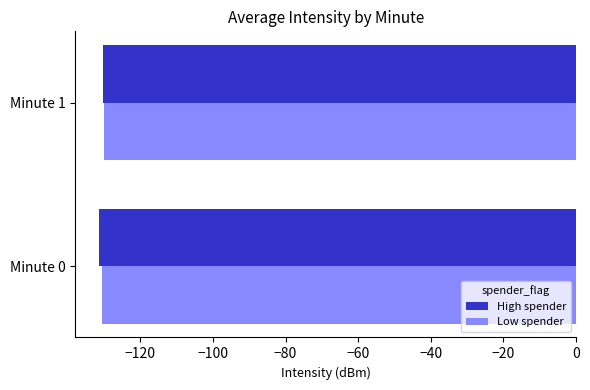

What is the smallest value displayed?

-131.3